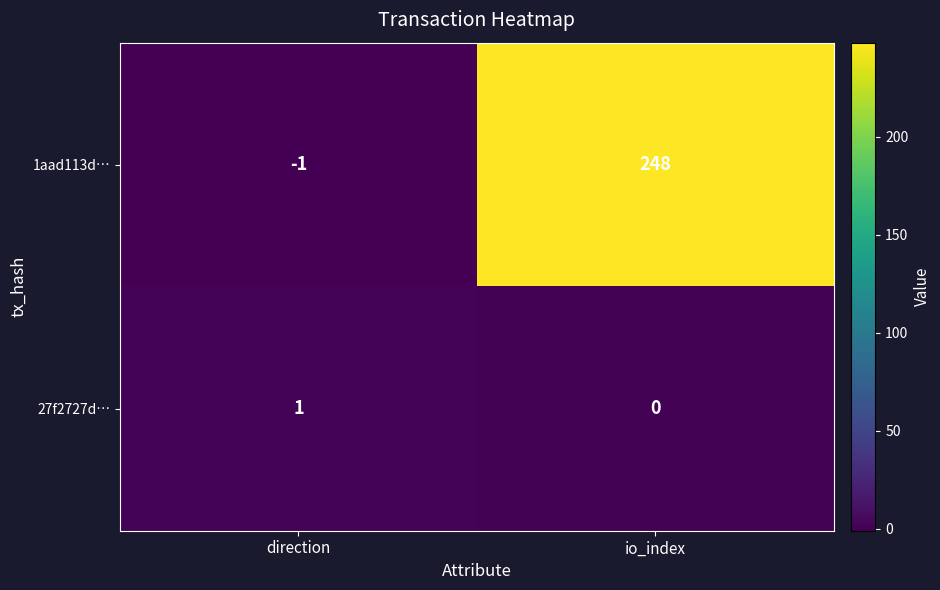

How many series are shown in this chart?

2